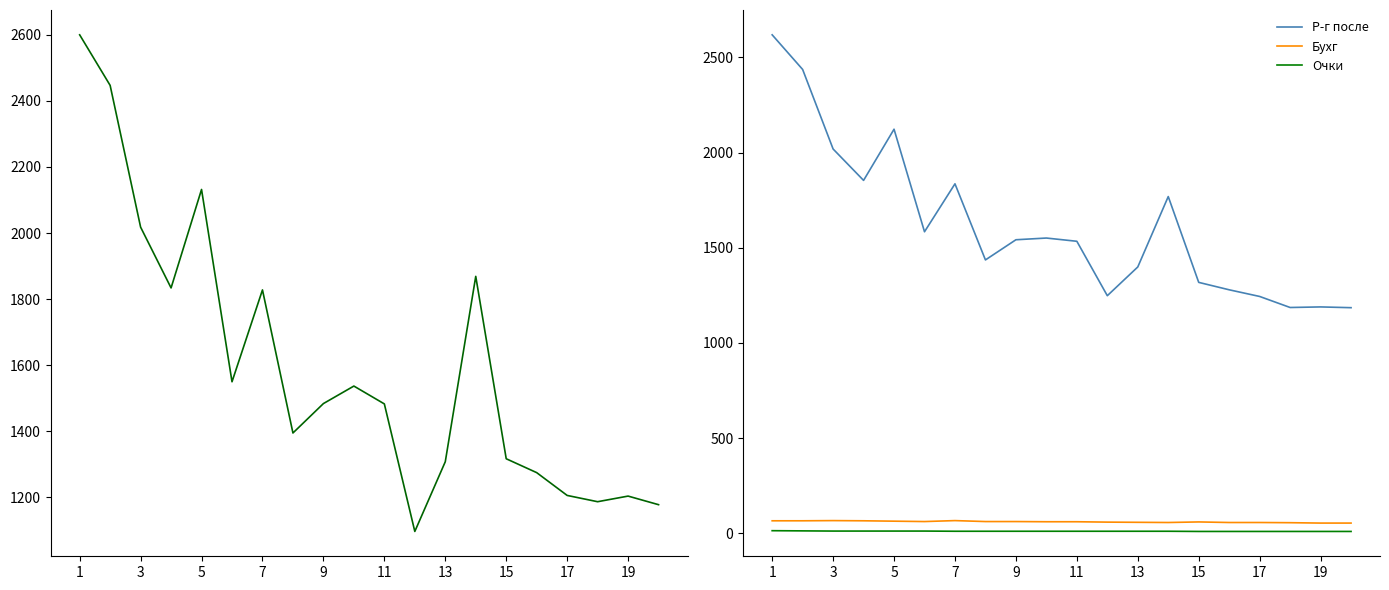

True or false: Р-г после and Очки cross at least once.

False